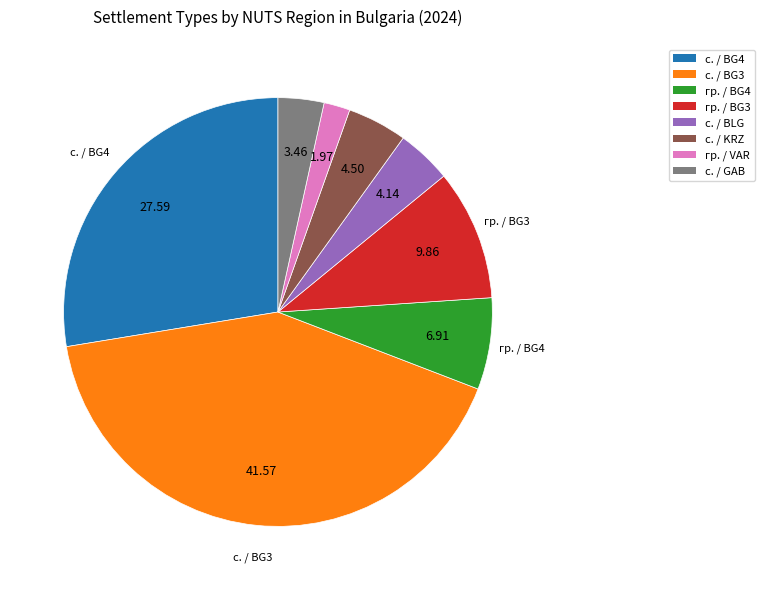

How many slices are in this pie chart?

8